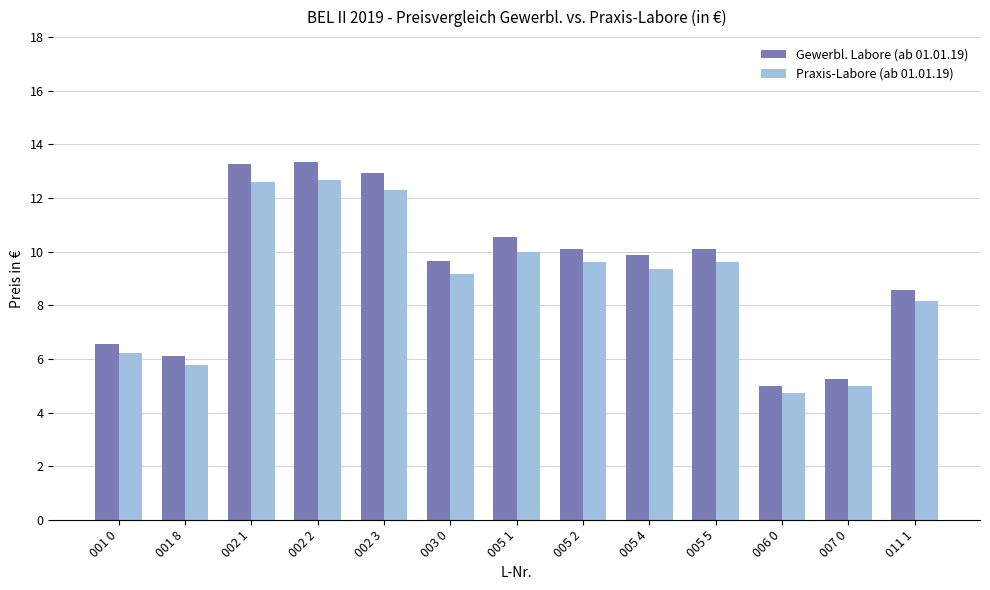

Does the chart contain any negative values?

No